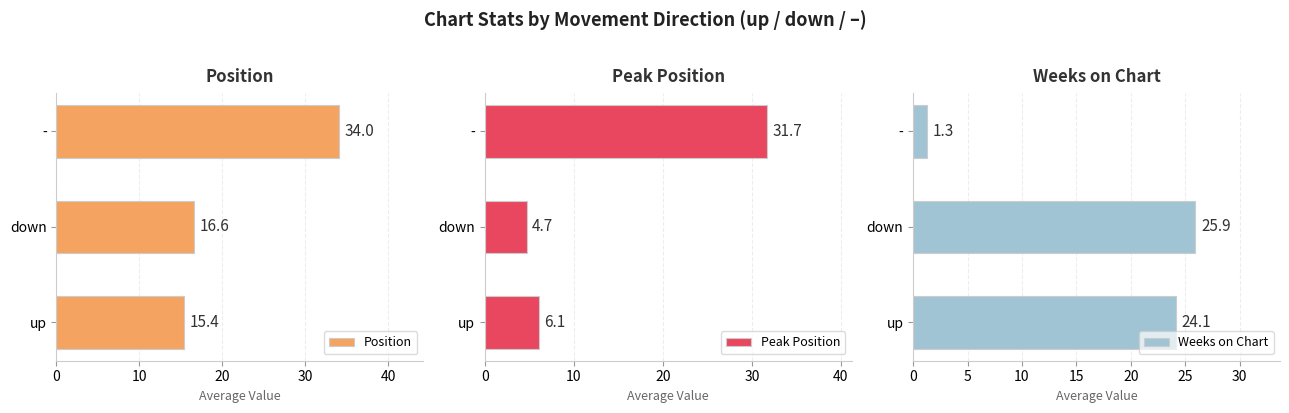

At which label does Position reach its peak?

-